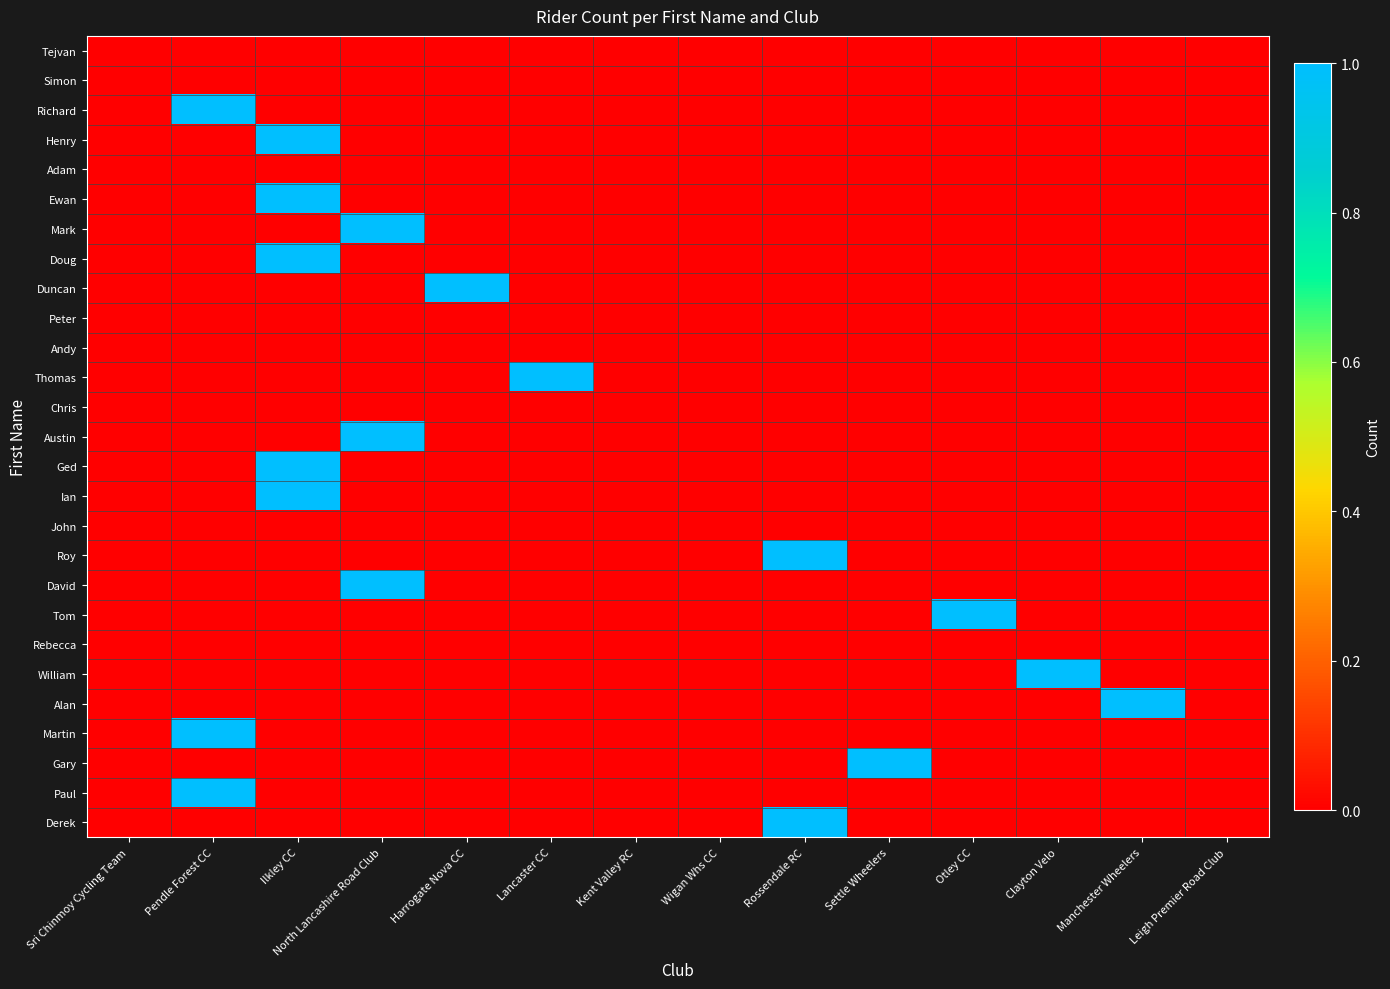

At Clayton Velo, list the series in order from smallest to largest.

Tejvan, Simon, Richard, Henry, Adam, Ewan, Mark, Doug, Duncan, Peter, Andy, Thomas, Chris, Austin, Ged, Ian, John, Roy, David, Tom, Rebecca, Alan, Martin, Gary, Paul, Derek, William